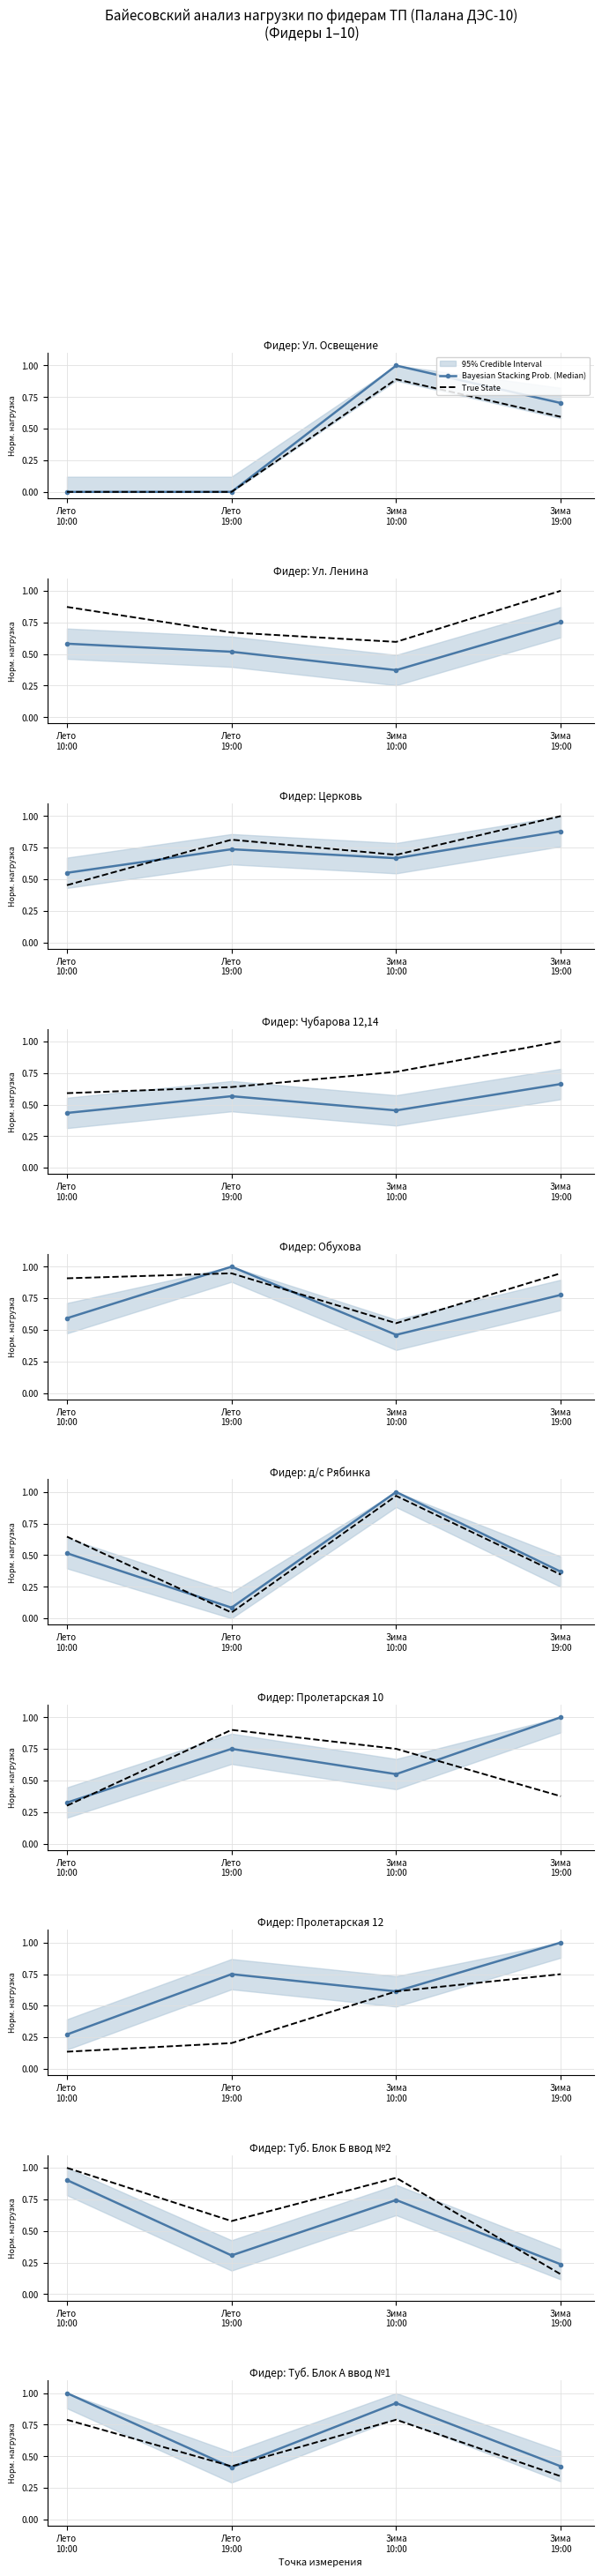

Where is the first local maximum for True State?

Зима
10:00